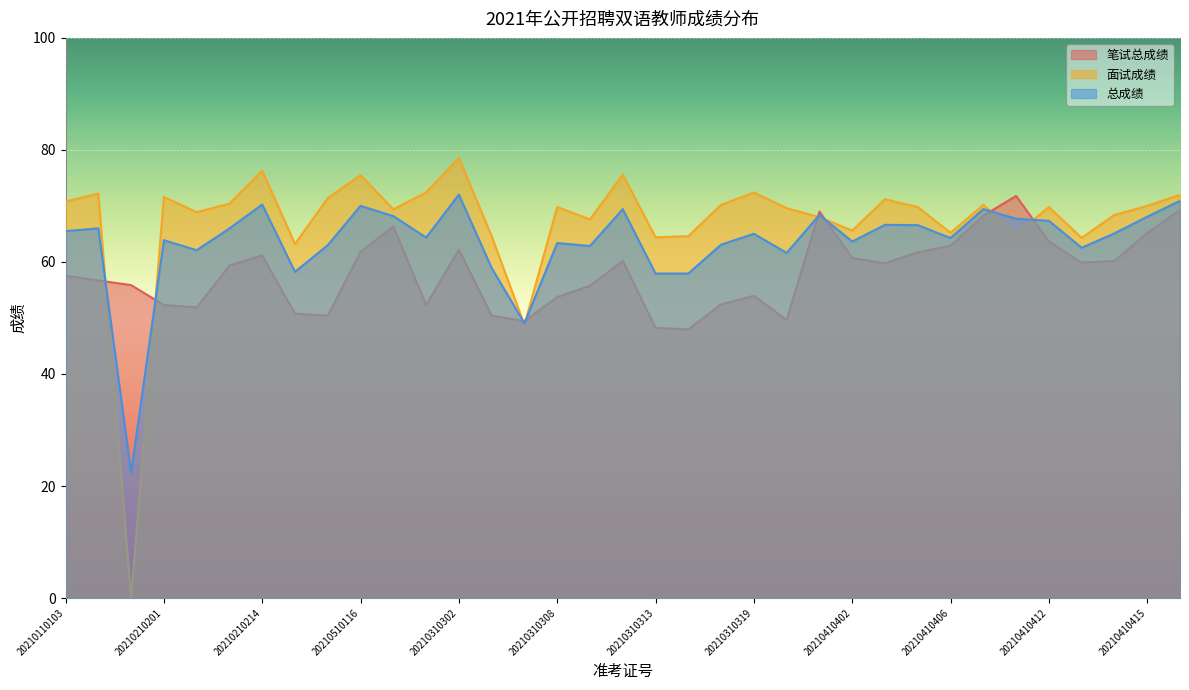

Reading right to left, transcribe all the data shown in this chart.

笔试总成绩: 20210410418=69.3	20210410415=65.2	20210410414=60.2	20210410413=59.9	20210410412=63.7	20210410409=71.8	20210410407=68.3	20210410406=62.9	20210410405=61.7	20210410404=59.8	20210410402=60.7	20210410401=69.0	20210310320=49.6	20210310319=54.0	20210310316=52.4	20210310315=48.0	20210310313=48.2	20210310312=60.2	20210310310=55.7	20210310308=53.7	20210310306=49.4	20210310303=50.4	20210310302=62.2	20210310301=52.3	20210510119=66.4	20210510116=61.8	20210210216=50.4	20210210215=50.8	20210210214=61.2	20210210213=59.4	20210210206=51.9	20210210201=52.3	20210110110=55.9	20210110106=56.7	20210110103=57.5
面试成绩: 20210410418=72.0	20210410415=70.0	20210410414=68.4	20210410413=64.3	20210410412=69.8	20210410409=65.0	20210410407=70.2	20210410406=65.2	20210410405=69.8	20210410404=71.2	20210410402=65.6	20210410401=68.0	20210310320=69.6	20210310319=72.4	20210310316=70.2	20210310315=64.6	20210310313=64.4	20210310312=75.6	20210310310=67.6	20210310308=69.8	20210310306=48.8	20210310303=64.6	20210310302=78.6	20210310301=72.4	20210510119=69.4	20210510116=75.5	20210210216=71.4	20210210215=63.2	20210210214=76.3	20210210213=70.4	20210210206=68.9	20210210201=71.6	20210110110=0.0	20210110106=72.2	20210110103=70.8
总成绩: 20210410418=70.9	20210410415=68.1	20210410414=65.1	20210410413=62.5	20210410412=67.3	20210410409=67.7	20210410407=69.4	20210410406=64.3	20210410405=66.6	20210410404=66.6	20210410402=63.6	20210410401=68.4	20210310320=61.6	20210310319=65.0	20210310316=63.1	20210310315=57.9	20210310313=57.9	20210310312=69.4	20210310310=62.9	20210310308=63.4	20210310306=49.1	20210310303=58.9	20210310302=72.0	20210310301=64.4	20210510119=68.2	20210510116=70.0	20210210216=63.0	20210210215=58.2	20210210214=70.2	20210210213=66.0	20210210206=62.1	20210210201=63.9	20210110110=22.3	20210110106=66.0	20210110103=65.5